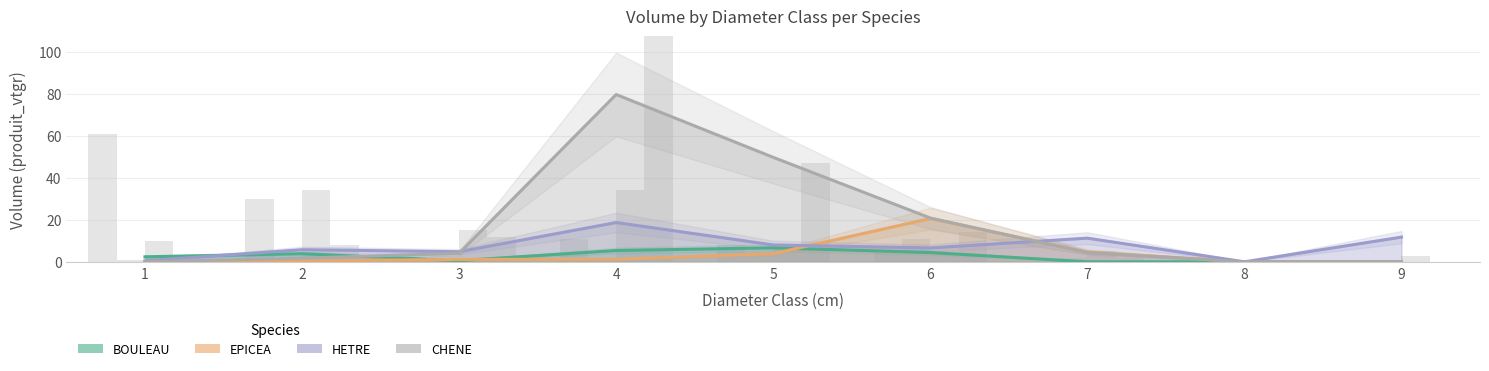

What are all the series names shown in the legend?

BOULEAU, EPICEA, HETRE, CHENE